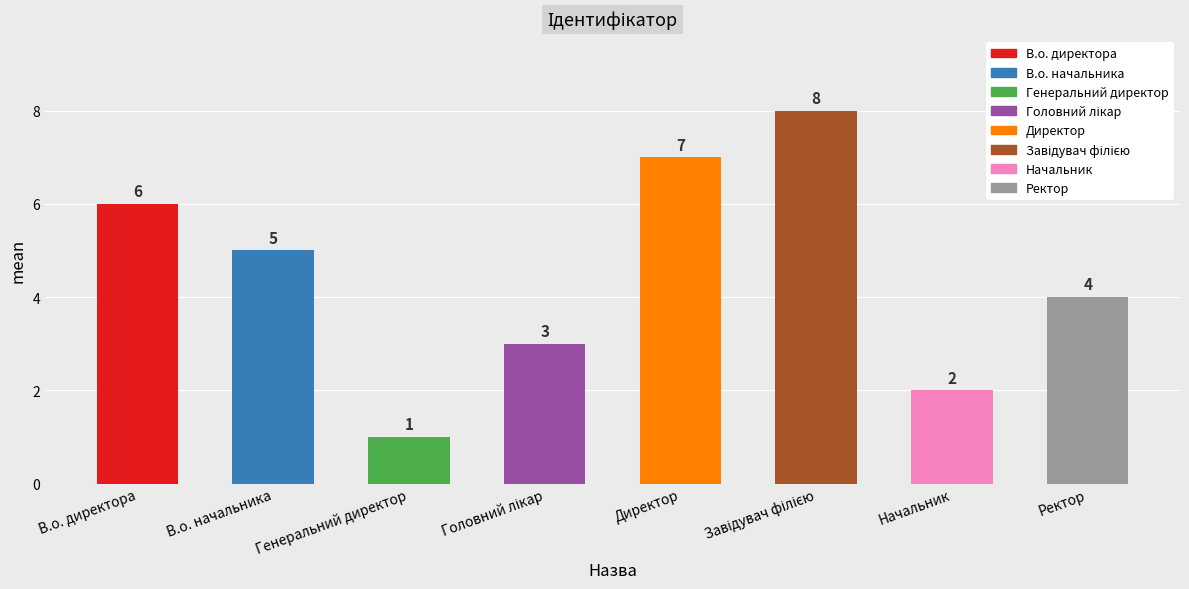

List the labels in order of value, smallest first.

Генеральний директор, Начальник, Головний лікар, Ректор, В.о. начальника, В.о. директора, Директор, Завідувач філією